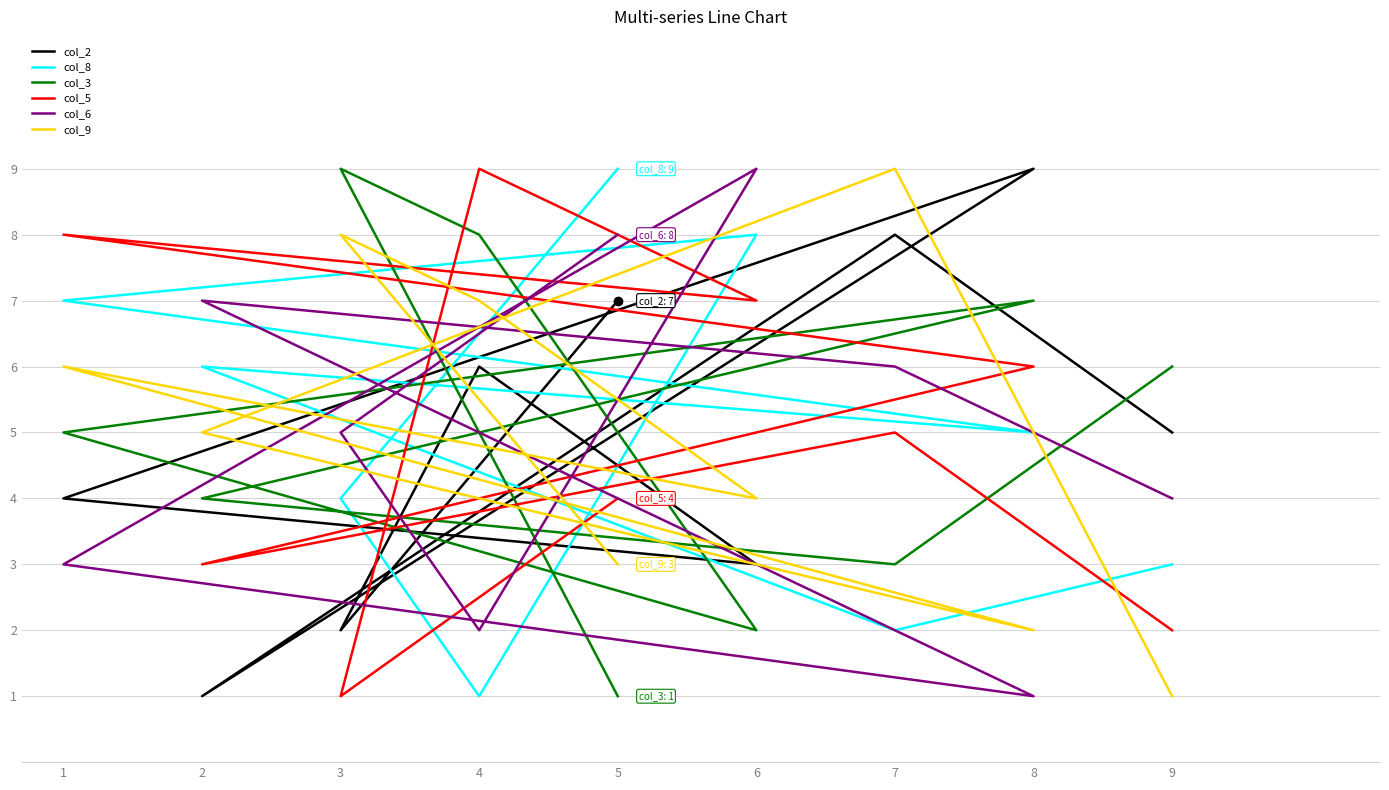

Is it true that col_3 equals 5 at 1?

True